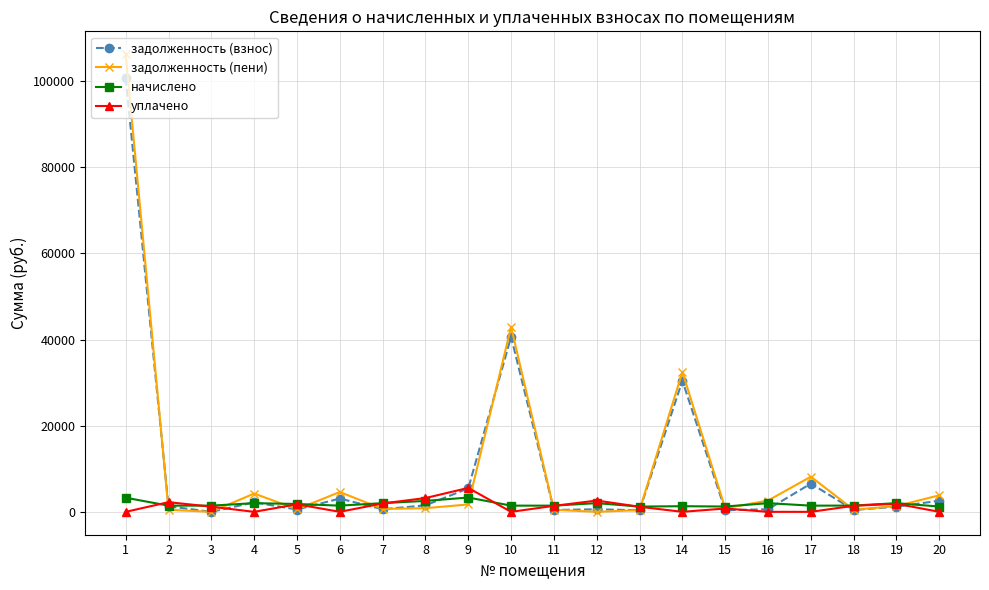

At which category is the sum across all series the highest?

1